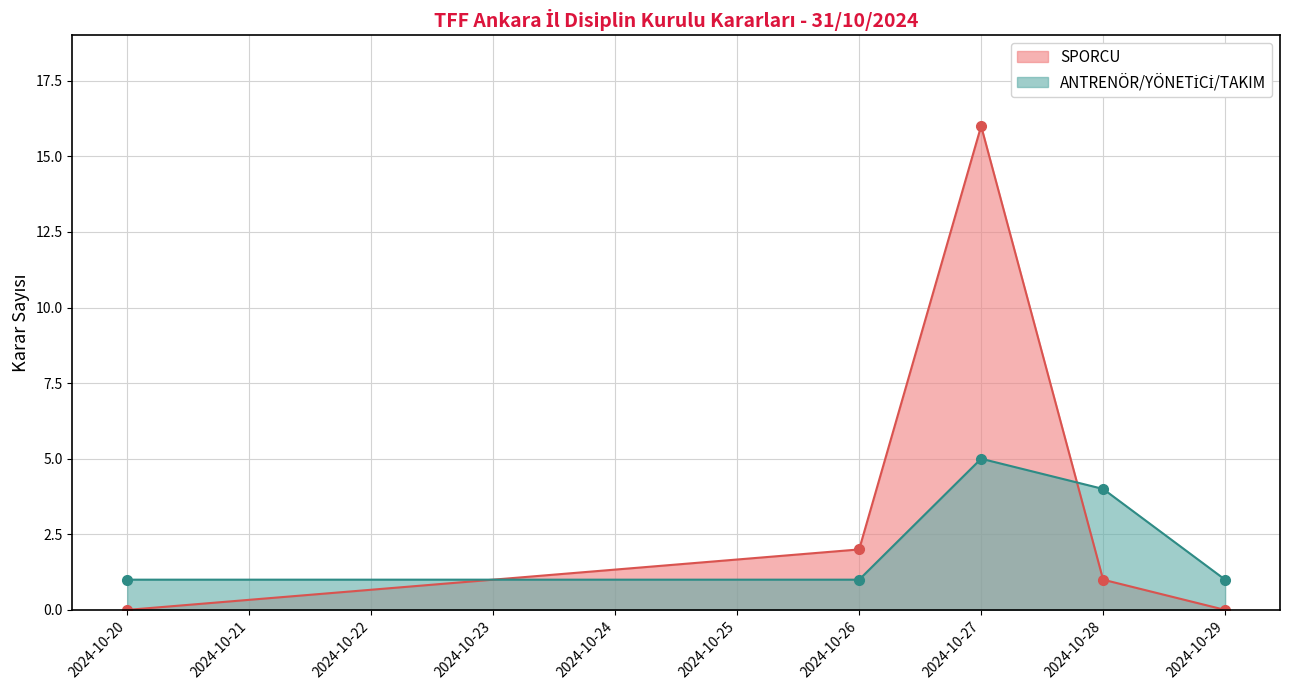

True or false: SPORCU has more than 2 interior local peaks.

False